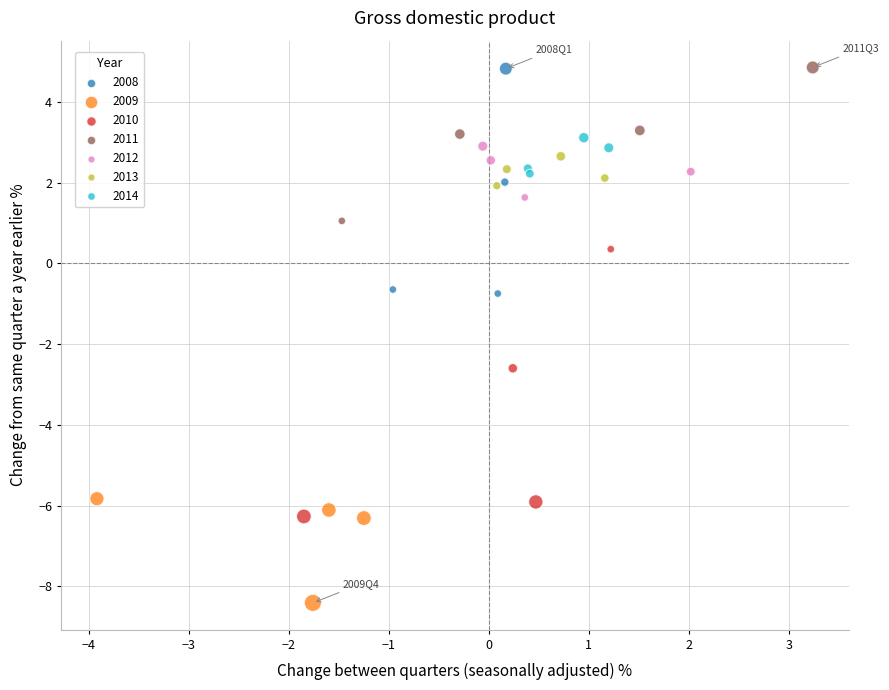

Which series contains the lowest Y value?

2009